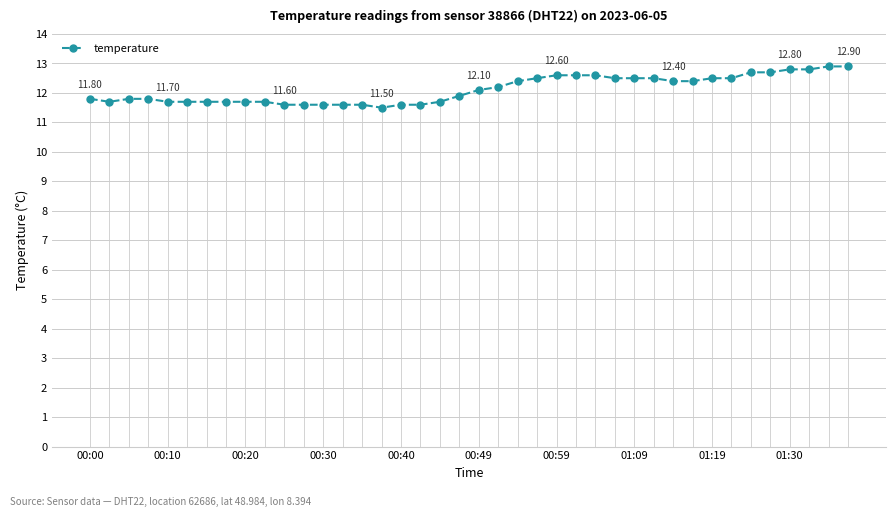

Which category has the lowest value across all series?

15